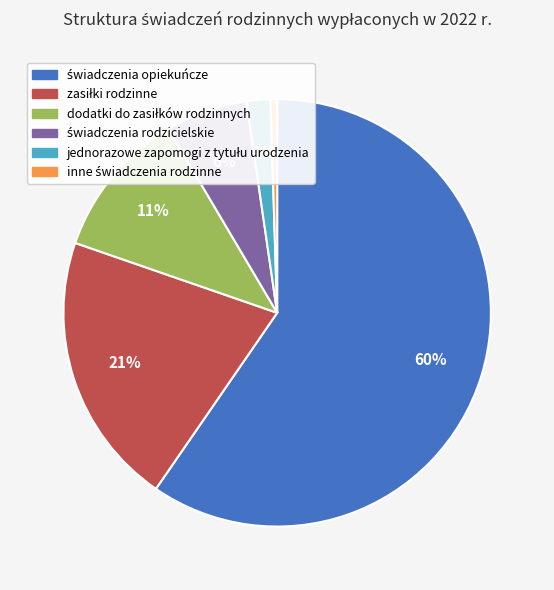

To the nearest percent, what is the average slice percentage?

17%